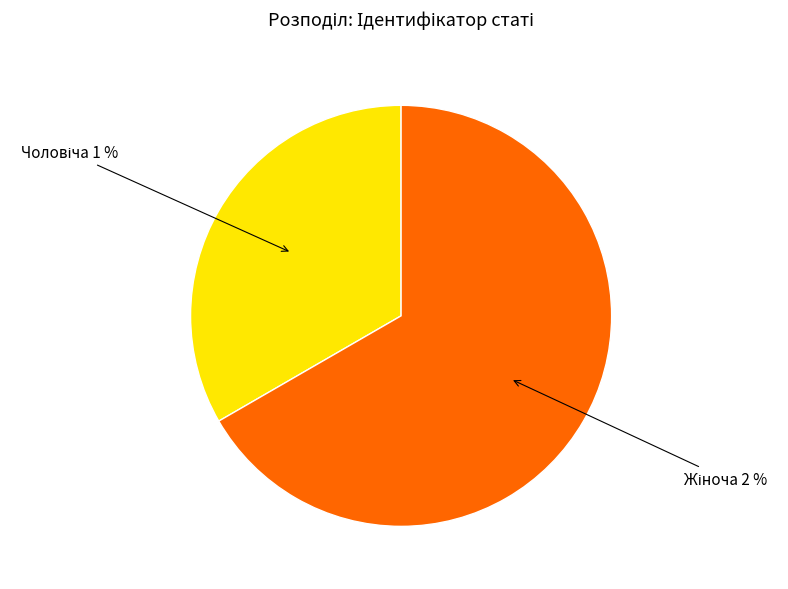

Does any single category account for the majority?

Yes